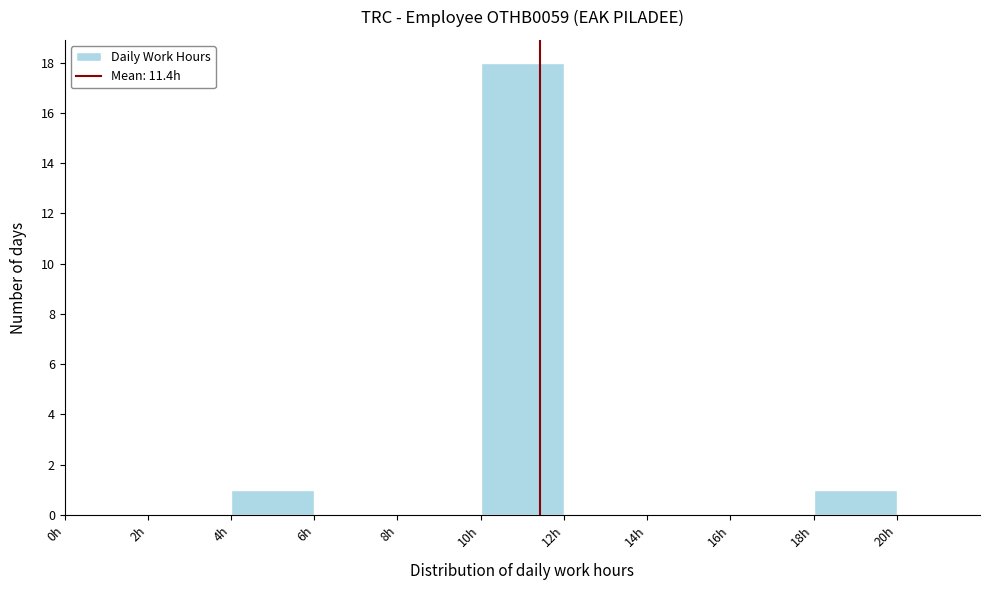

Which range on the x-axis has the tallest bar?

10 to 12